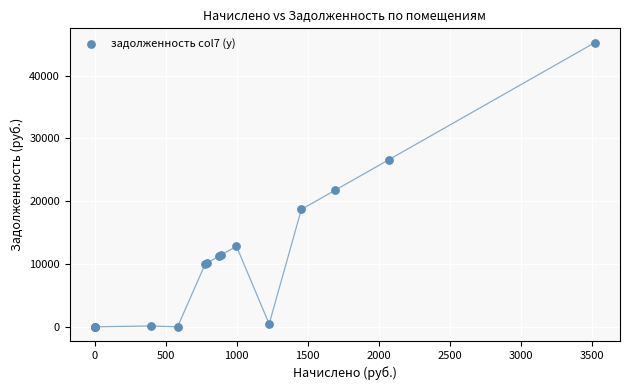

What Y value in the scatter plot is closest to 22631?

21736.1